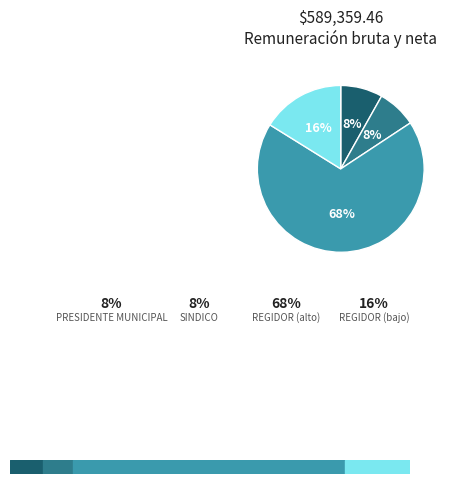

To the nearest percent, what is the average slice percentage?

25%